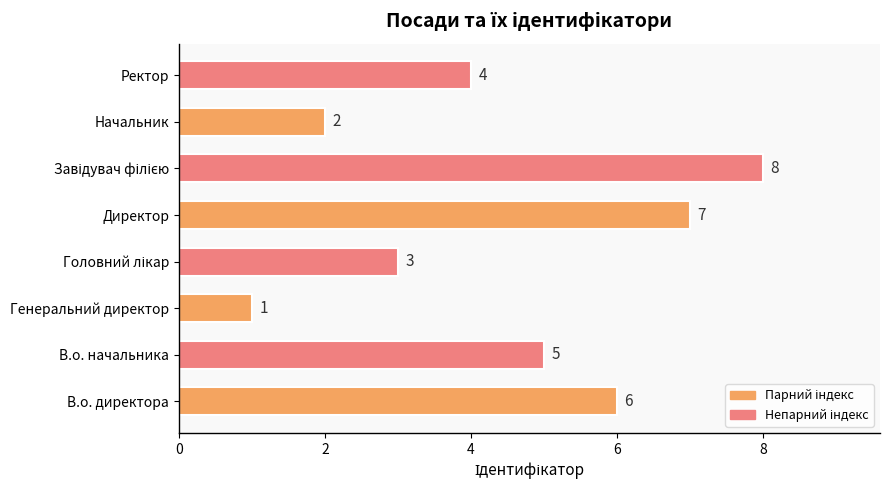

What is the sum of all values?

36